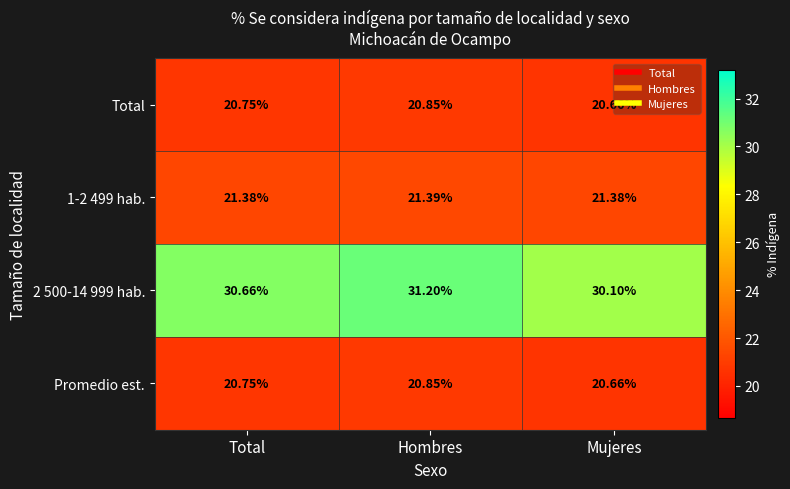

At which label does 2 500-14 999 hab. reach its peak?

Hombres